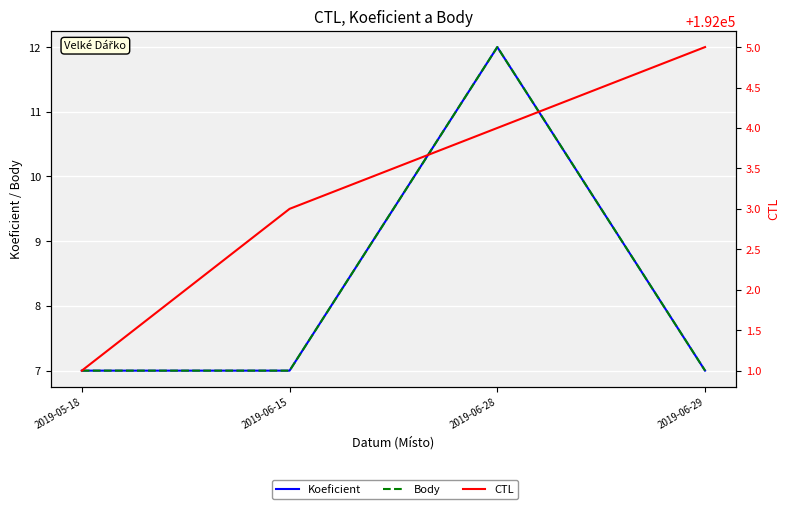

Is this an area chart (filled region under the line)?

No